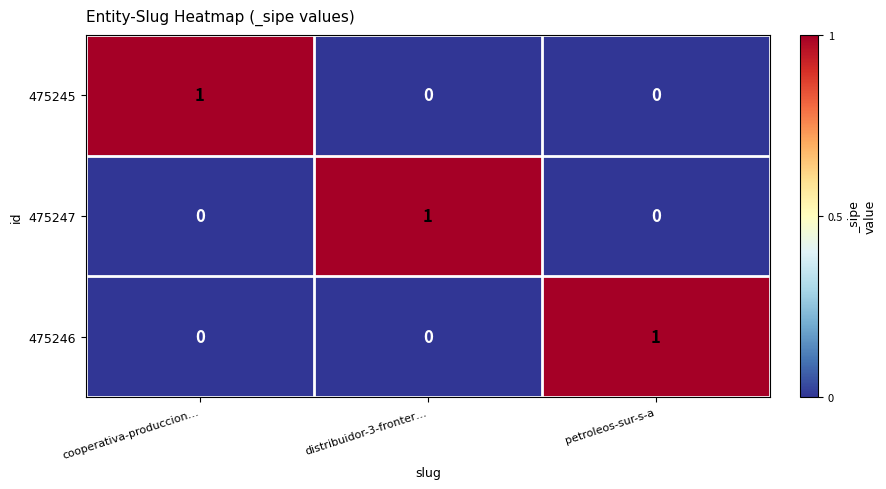

At how many categories does at least one series exceed 0?

3